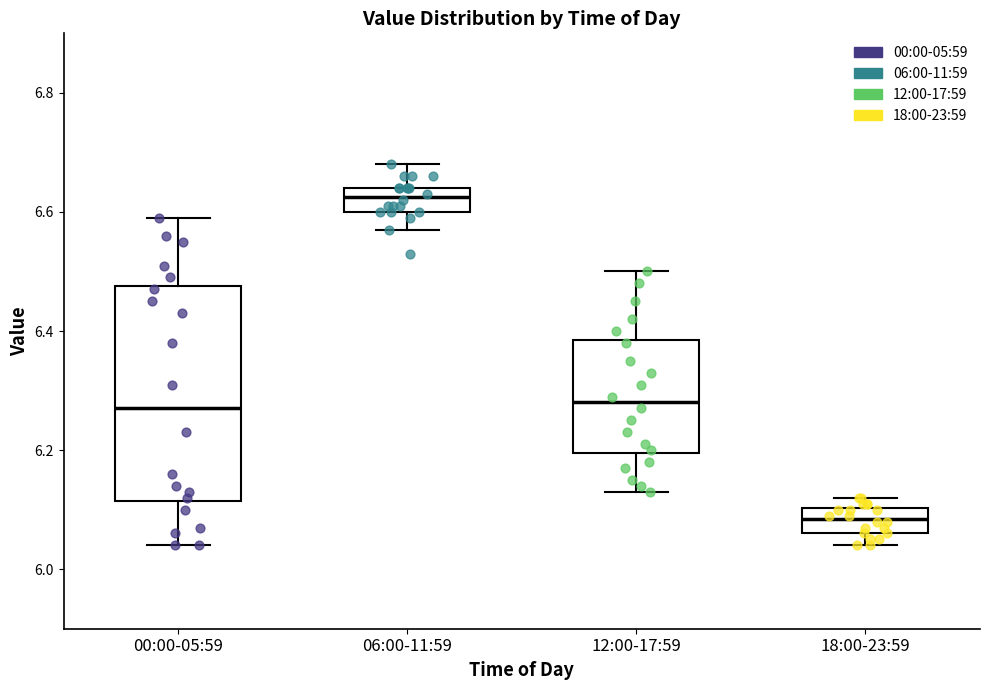

Reading left to right, read every box against the y-axis: the position of its median line, the range the box covers, and the ends of its whiskers. The values are not printed on the chart, so give them approximately, as read against the axis.

00:00-05:59: median 6.28, box 6.12 to 6.48, whiskers 6.04 to 6.60
06:00-11:59: median 6.62, box 6.60 to 6.64, whiskers 6.58 to 6.68
12:00-17:59: median 6.28, box 6.20 to 6.38, whiskers 6.14 to 6.50
18:00-23:59: median 6.08, box 6.06 to 6.10, whiskers 6.04 to 6.12